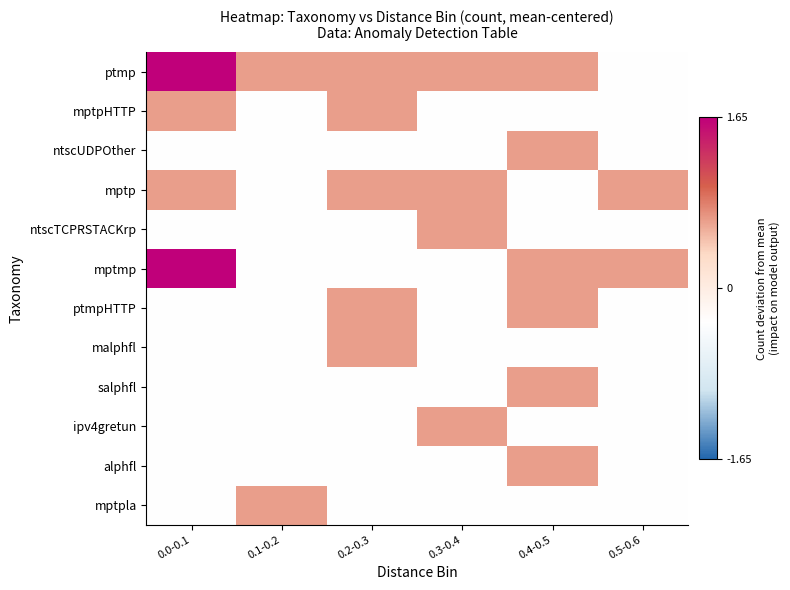

Which has a higher value, 0.1-0.2 or 0.0-0.1?

0.0-0.1